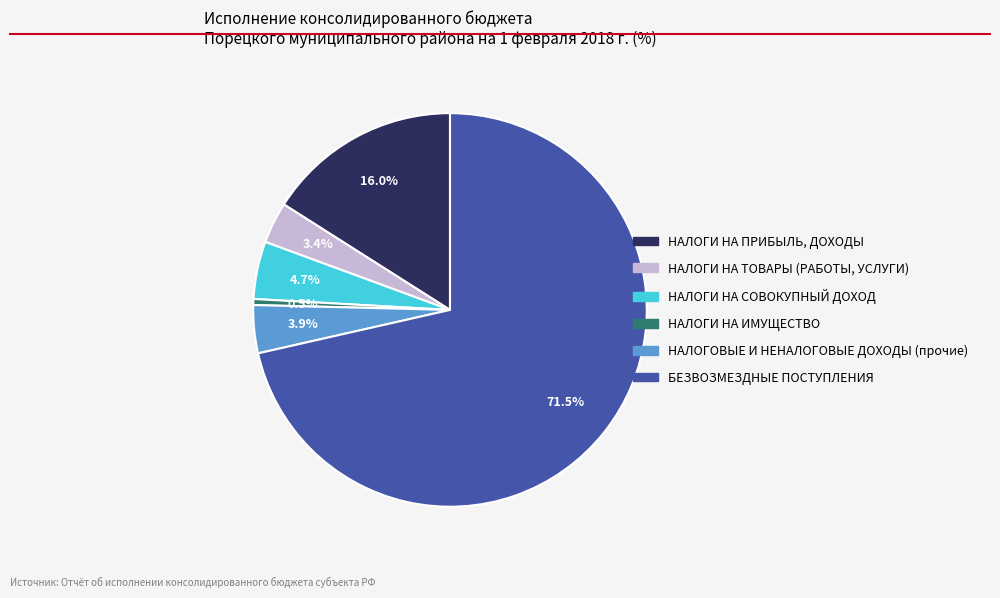

To the nearest percent, what is the difference between the largest and smallest slice percentages?

71%